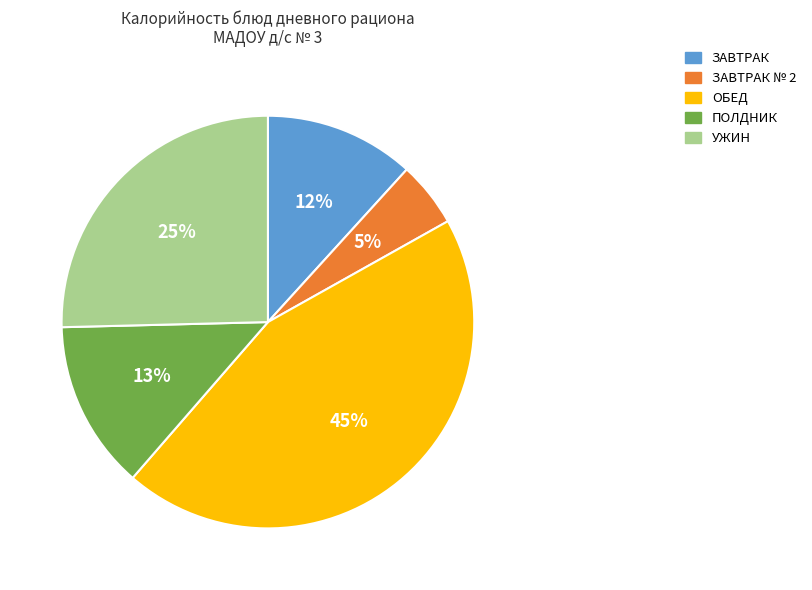

Combined, do ЗАВТРАК № 2 and ОБЕД account for over 50%?

No